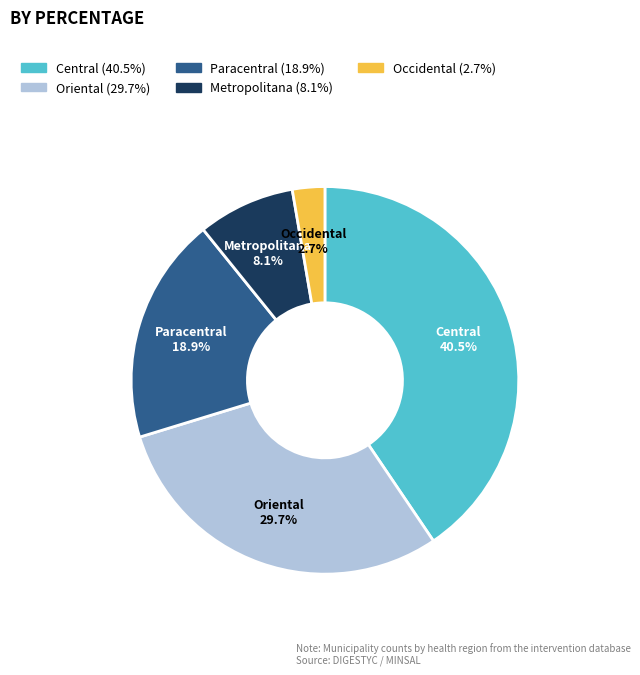

Rank the categories by value from lowest to highest.

Occidental, Metropolitana, Paracentral, Oriental, Central